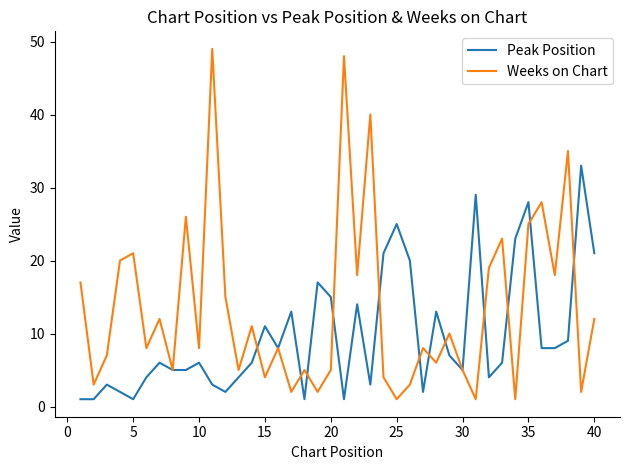

What is the maximum value shown in the chart?

49